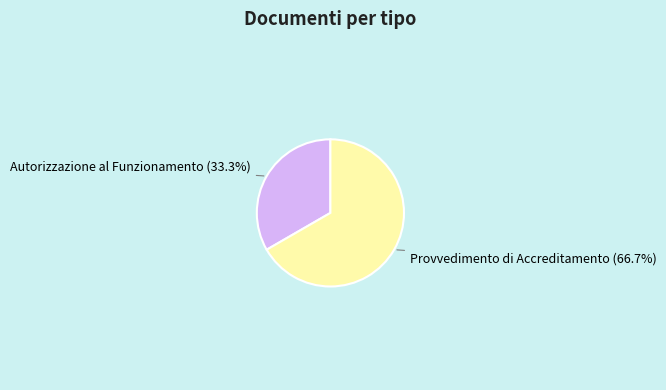

Combined, do Autorizzazione al Funzionamento and Provvedimento di Accreditamento account for over 50%?

Yes